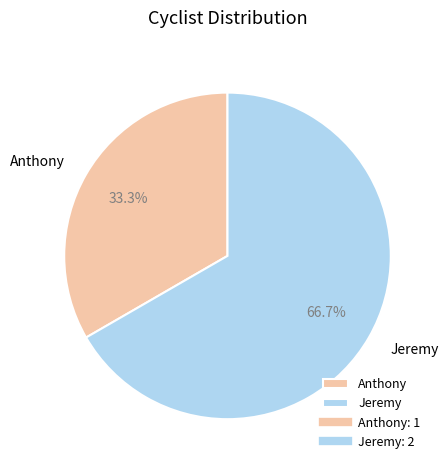

Is it true that Jeremy is 67% of the pie?

True